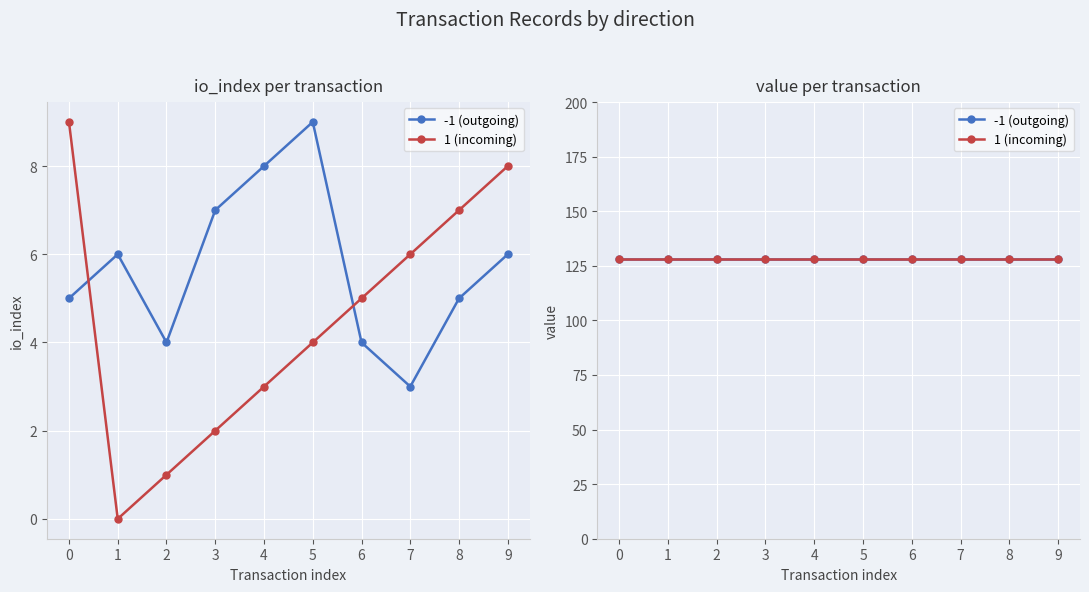

True or false: io_index has more than 0 points higher than both neighbors.

True